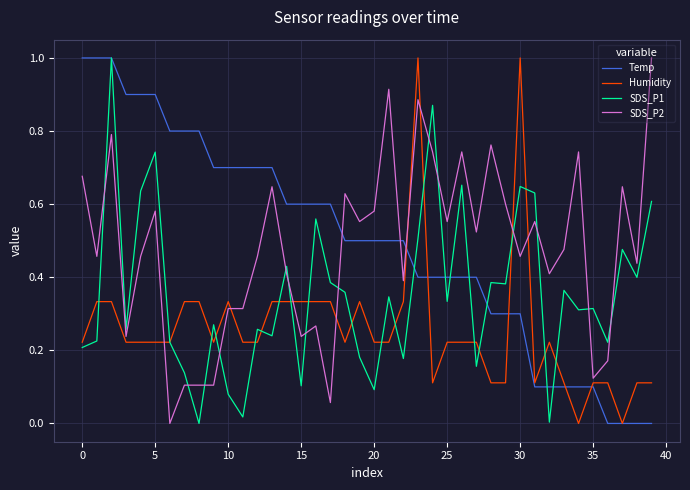

Which series ends up on top after the final intersection of Temp and SDS_P2?

SDS_P2